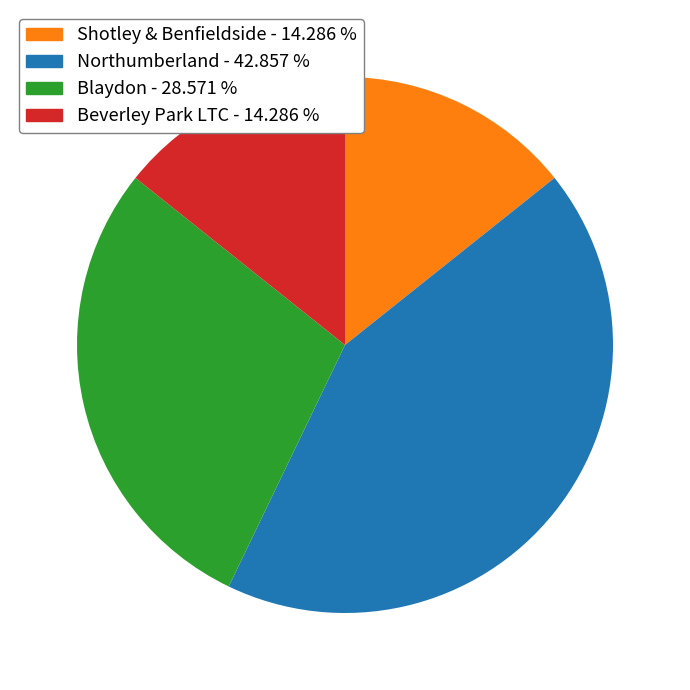

Is Beverley Park LTC the majority of the pie?

No